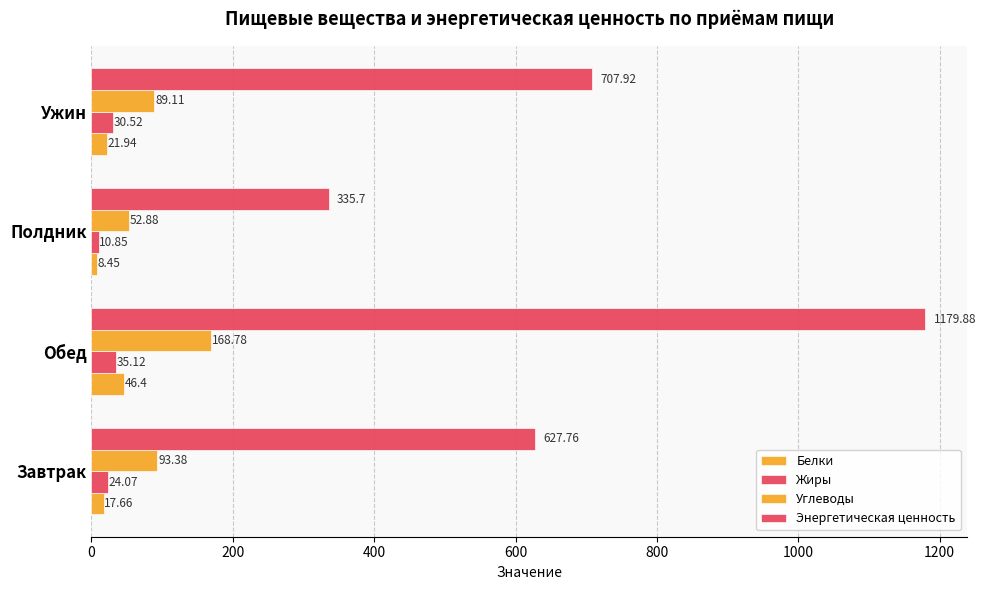

What is the maximum value shown in the chart?

1179.9